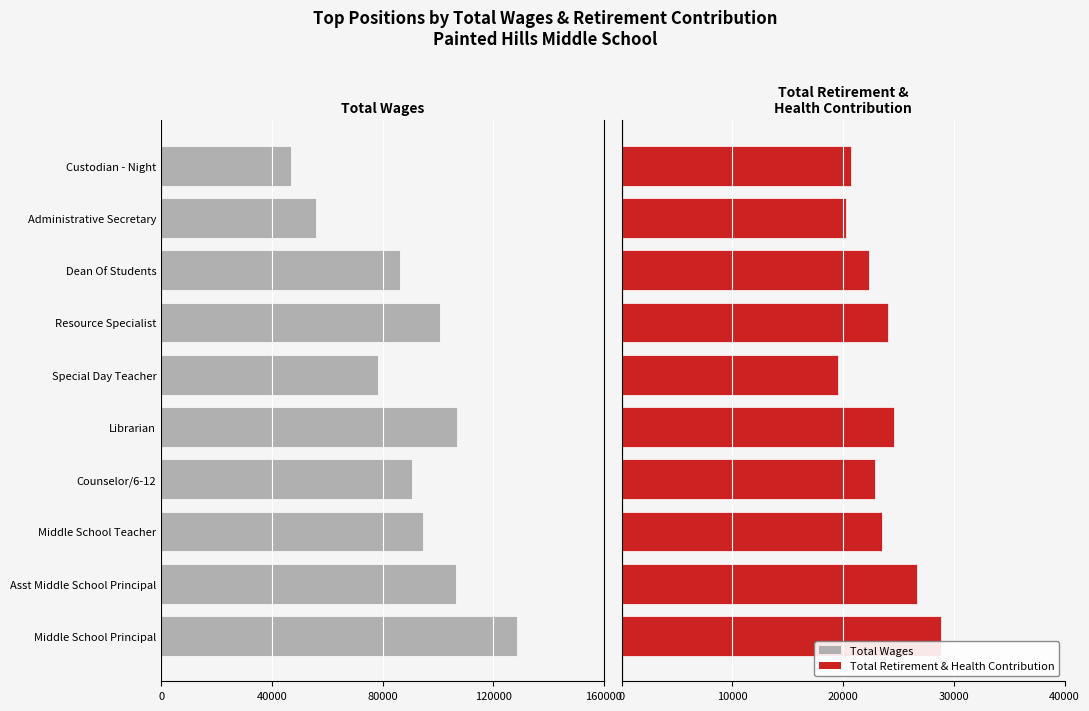

Between Middle School Teacher and Administrative Secretary, which series saw the biggest shift?

Total Wages